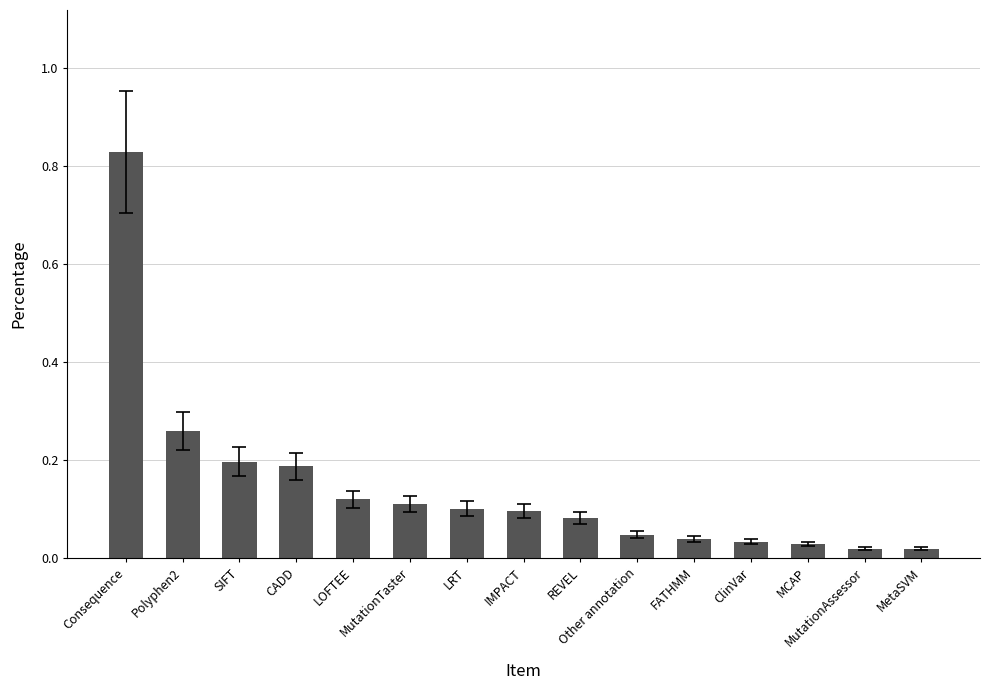

What is the sum of all values?

2.2